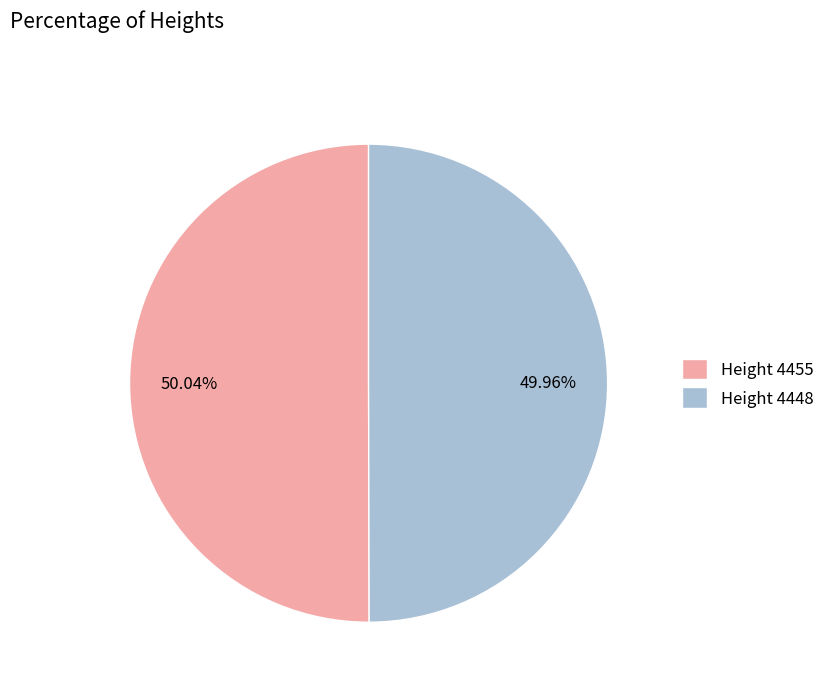

Do Height 4448 and Height 4455 together represent more than half of the pie?

Yes